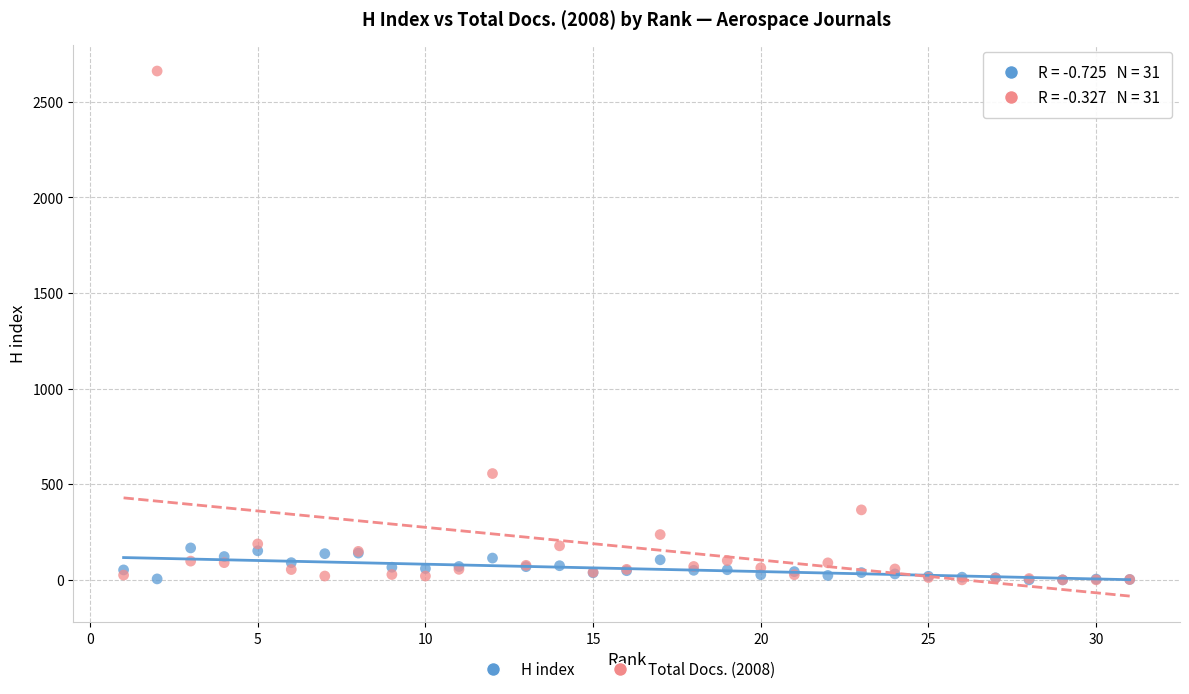

What are all the series names shown in the legend?

H index, Total Docs. (2008)